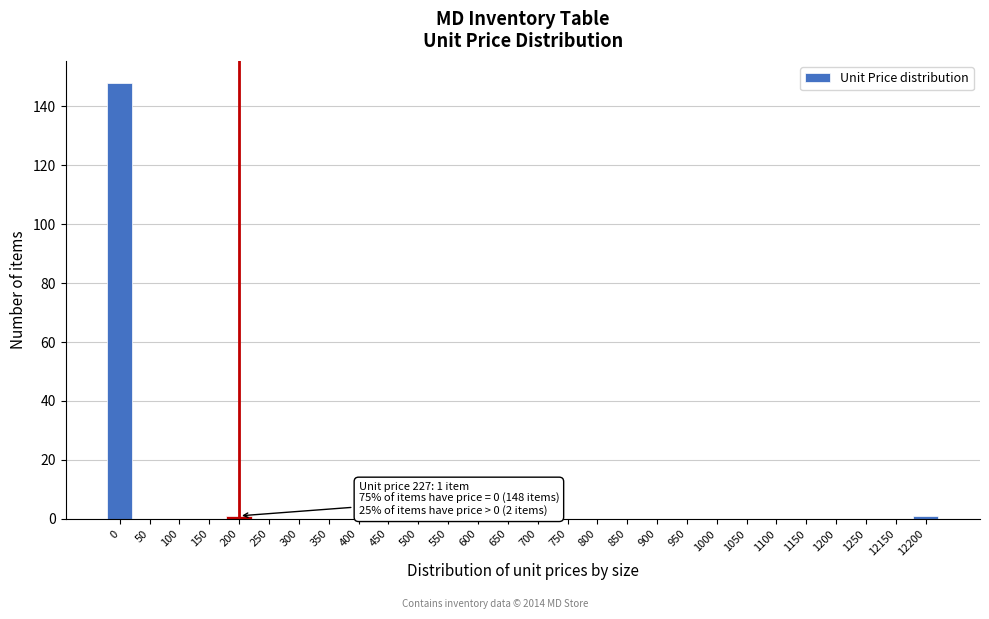

Reading left to right, transcribe all the data shown in this chart.

0=148	50=0	100=0	150=0	200=1	250=0	300=0	350=0	400=0	450=0	500=0	550=0	600=0	650=0	700=0	750=0	800=0	850=0	900=0	950=0	1000=0	1050=0	1100=0	1150=0	1200=0	1250=0	12150=0	12200=1